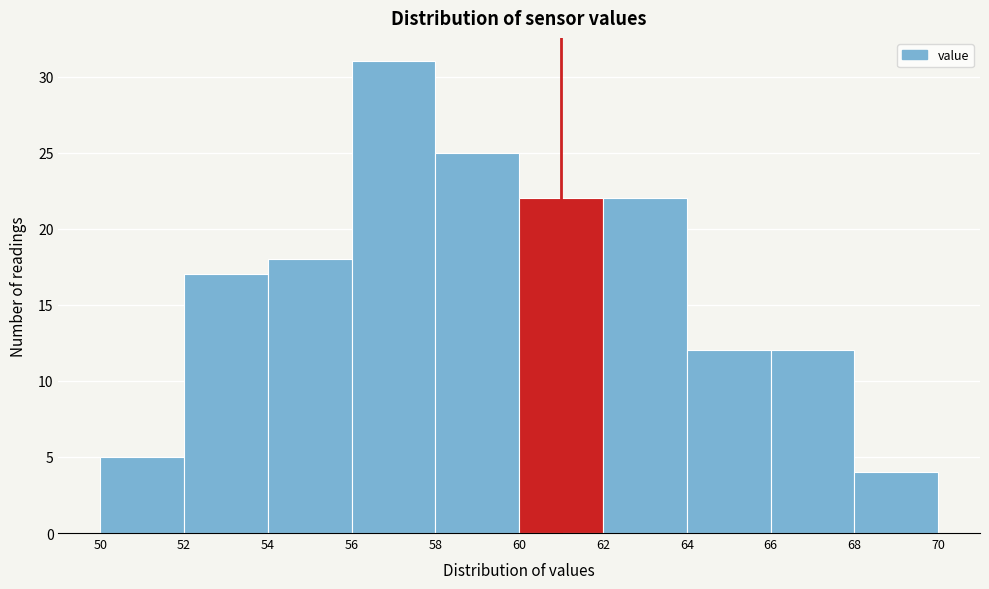

Which range on the x-axis has the tallest bar?

56 to 58